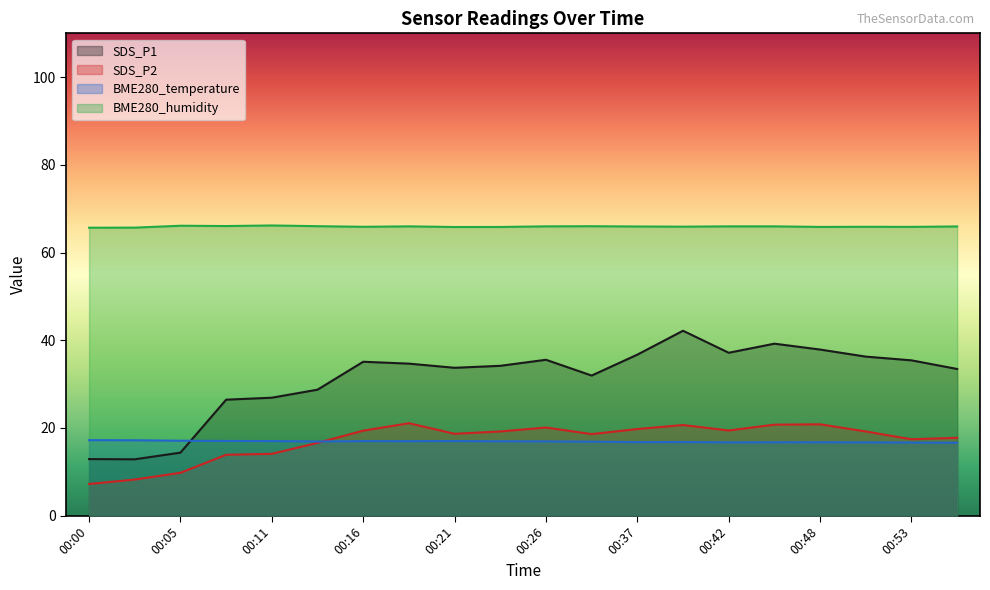

Is the value of SDS_P1 at 00:26 greater than the value of BME280_temperature at 00:56?

Yes